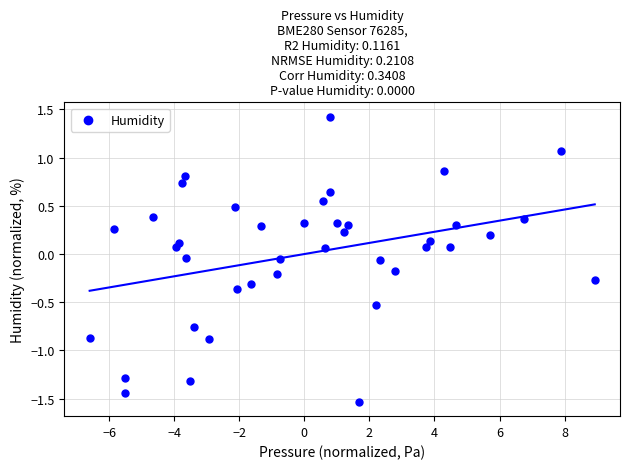

What is the range of X values (max minus min)?

15.5